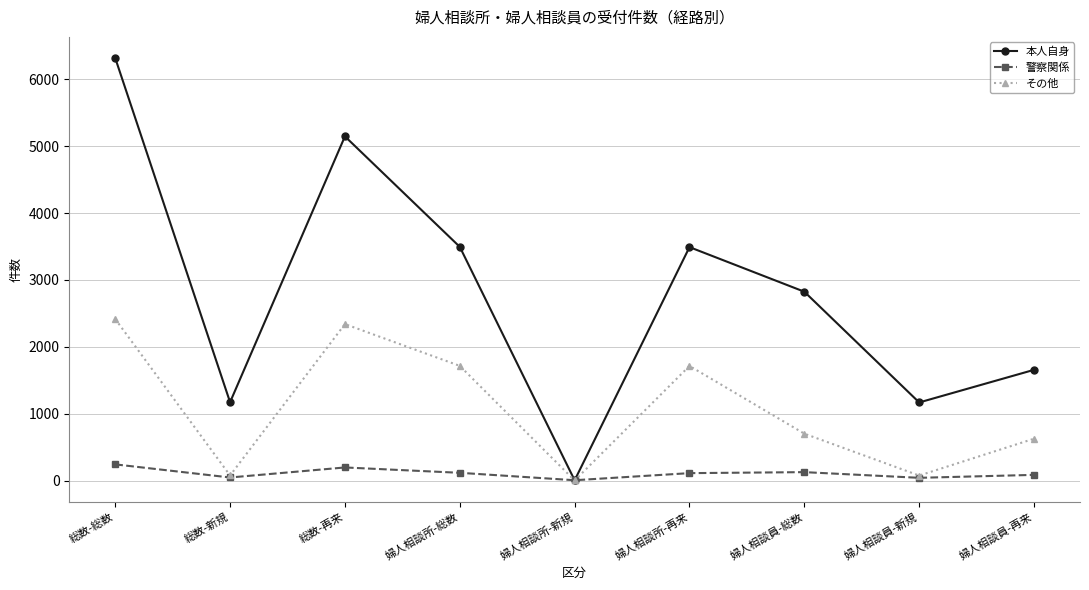

List the series in order of their overall mean, lowest first.

警察関係, その他, 本人自身